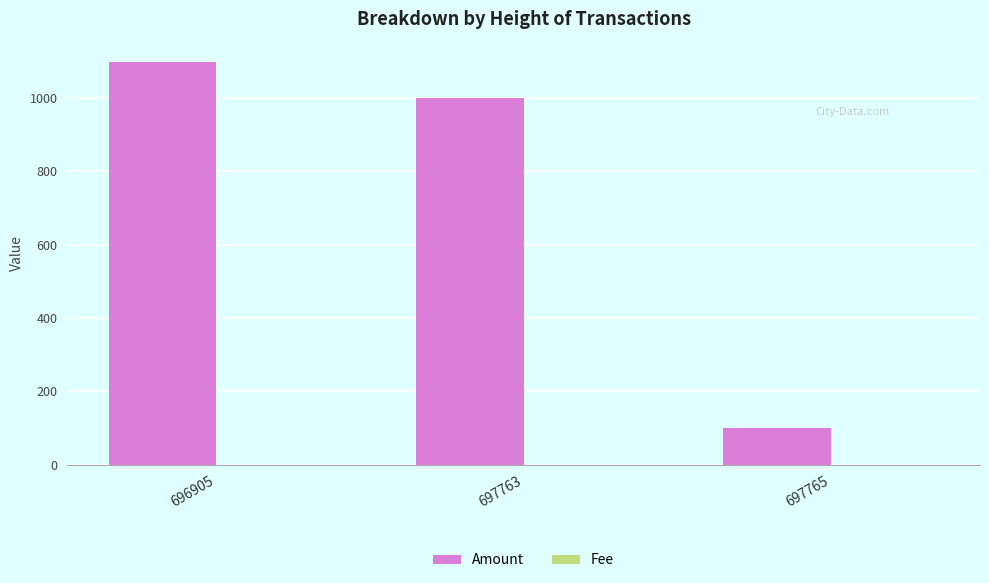

At which label is Amount closest to 599?

697763